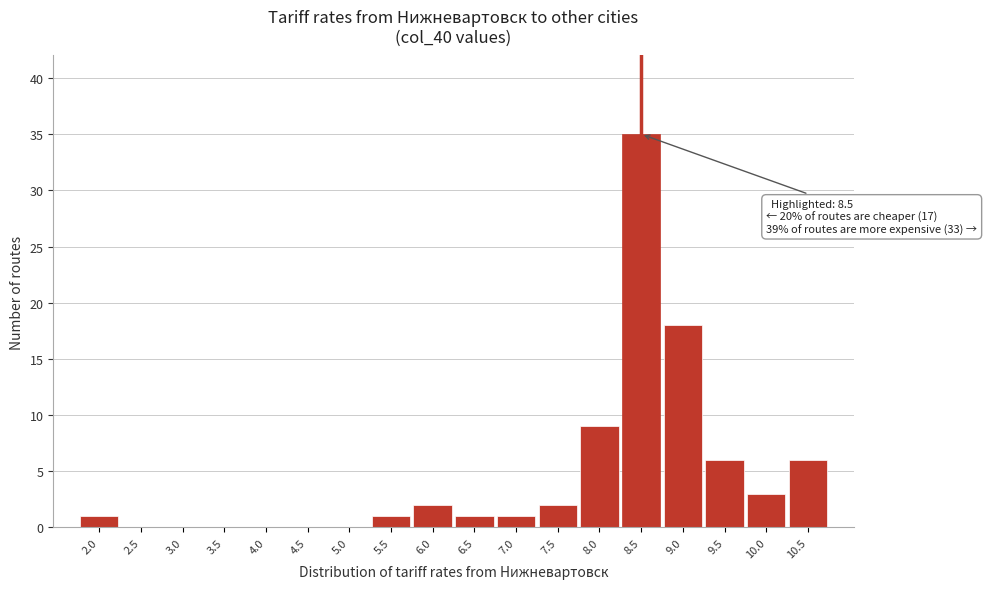

Which range on the x-axis has the tallest bar?

8.25 to 8.75